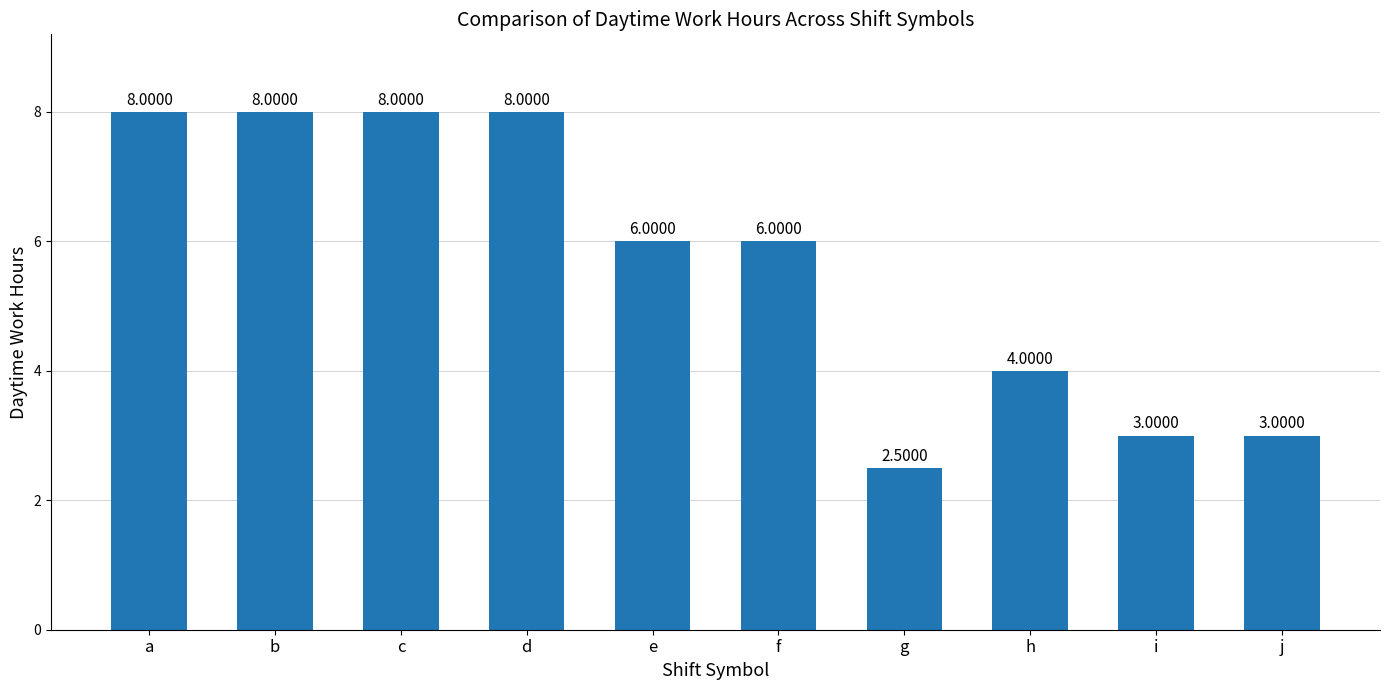

Between b and e, which is larger?

b